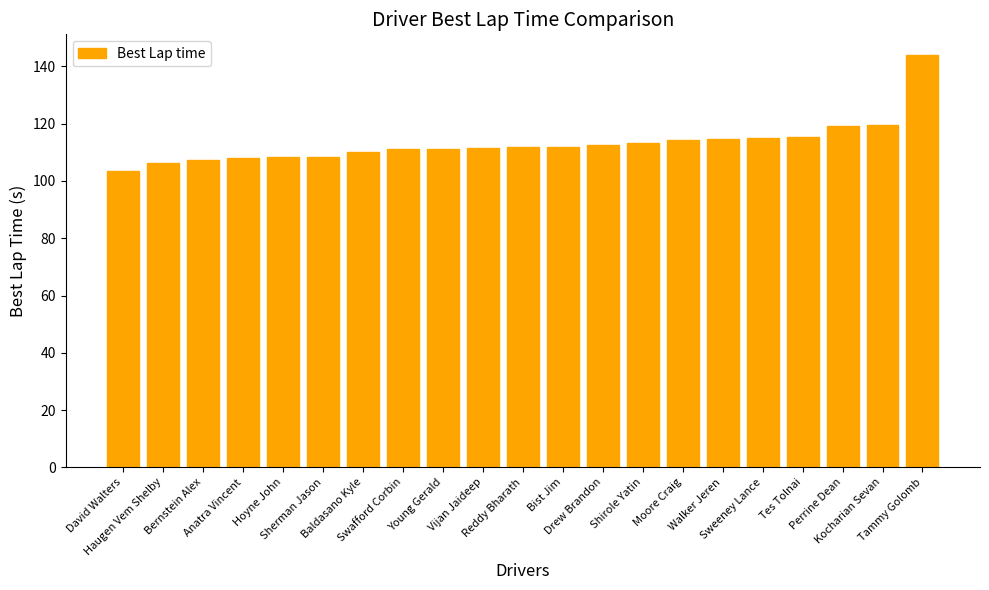

What is the minimum value shown in the chart?

103.4